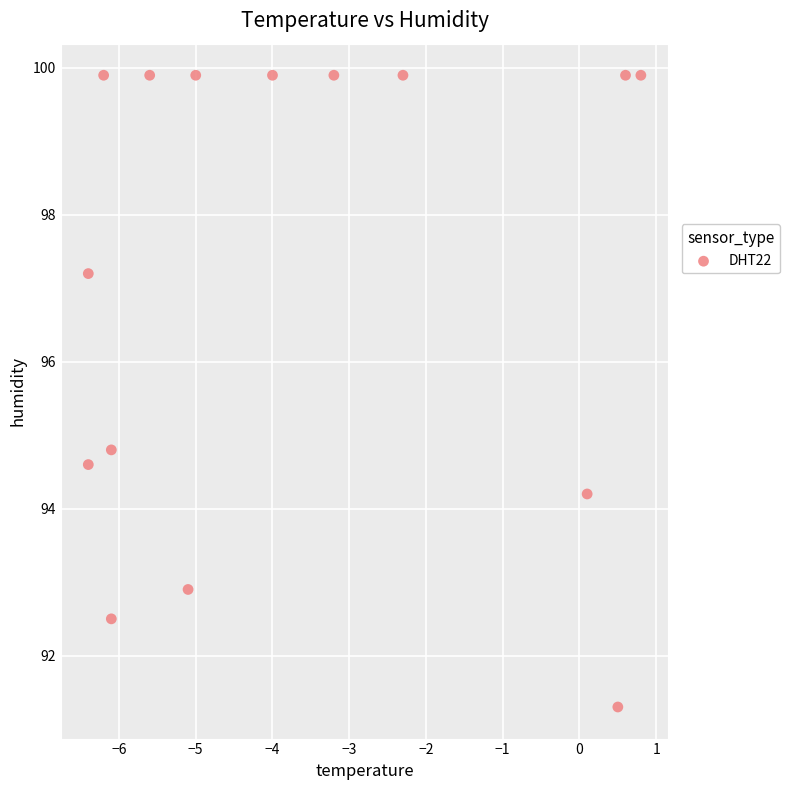

What is the range of Y values (max minus min)?

8.6